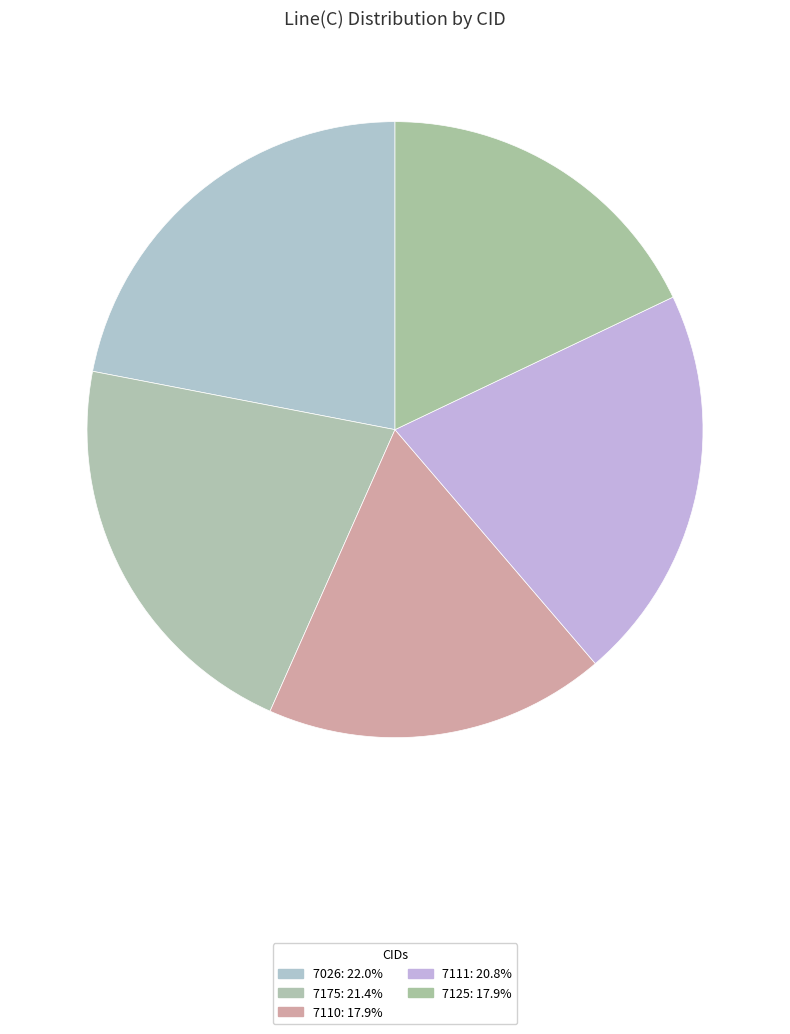

Count the number of slices in the pie.

5